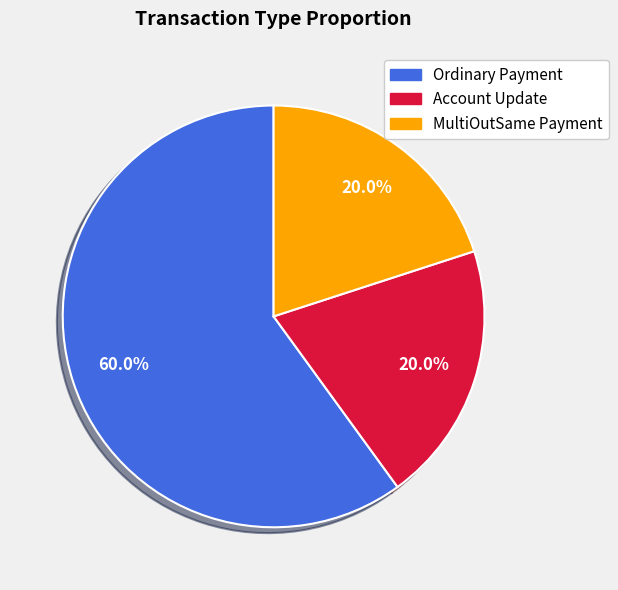

To the nearest percent, what is the difference between the largest and smallest slice percentages?

40%